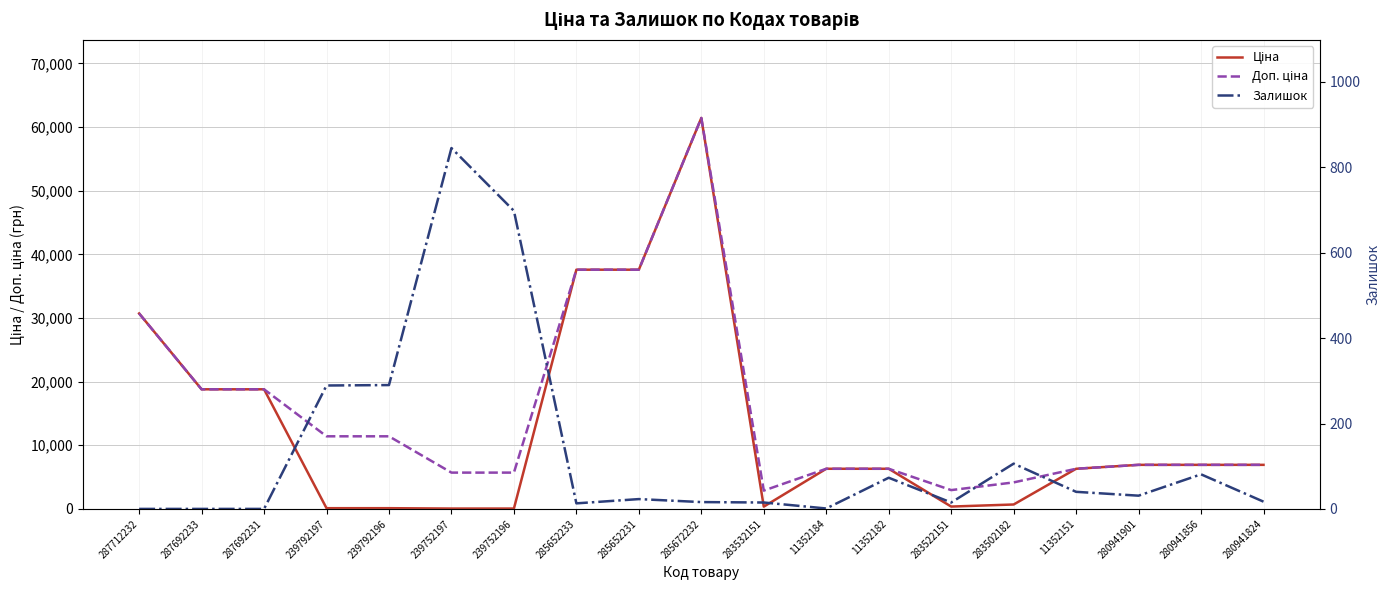

Reading left to right, transcribe all the data shown in this chart.

Ціна: 287712232=30717.1	287692233=18796.8	287692231=18796.8	239792197=114.1	239792196=114.1	239752197=57.0	239752196=57.0	285652233=37593.6	285652231=37593.6	285672232=61434.3	283532151=359.9	11352184=6308.8	11352182=6308.8	283522151=369.5	283502182=694.3	11352151=6308.8	280941901=6925.7	280941856=6925.7	280941824=6925.7
Доп. ціна: 287712232=30717.1	287692233=18796.8	287692231=18796.8	239792197=11410.0	239792196=11410.0	239752197=5705.0	239752196=5705.0	285652233=37593.6	285652231=37593.6	285672232=61434.3	283532151=2878.8	11352184=6308.8	11352182=6308.8	283522151=2955.8	283502182=4165.6	11352151=6308.8	280941901=6925.7	280941856=6925.7	280941824=6925.7
Залишок: 287712232=0.0	287692233=0.0	287692231=0.0	239792197=289.0	239792196=290.0	239752197=845.0	239752196=698.0	285652233=13.0	285652231=23.0	285672232=16.0	283532151=15.0	11352184=1.0	11352182=73.0	283522151=15.0	283502182=106.0	11352151=40.0	280941901=31.0	280941856=81.0	280941824=17.0